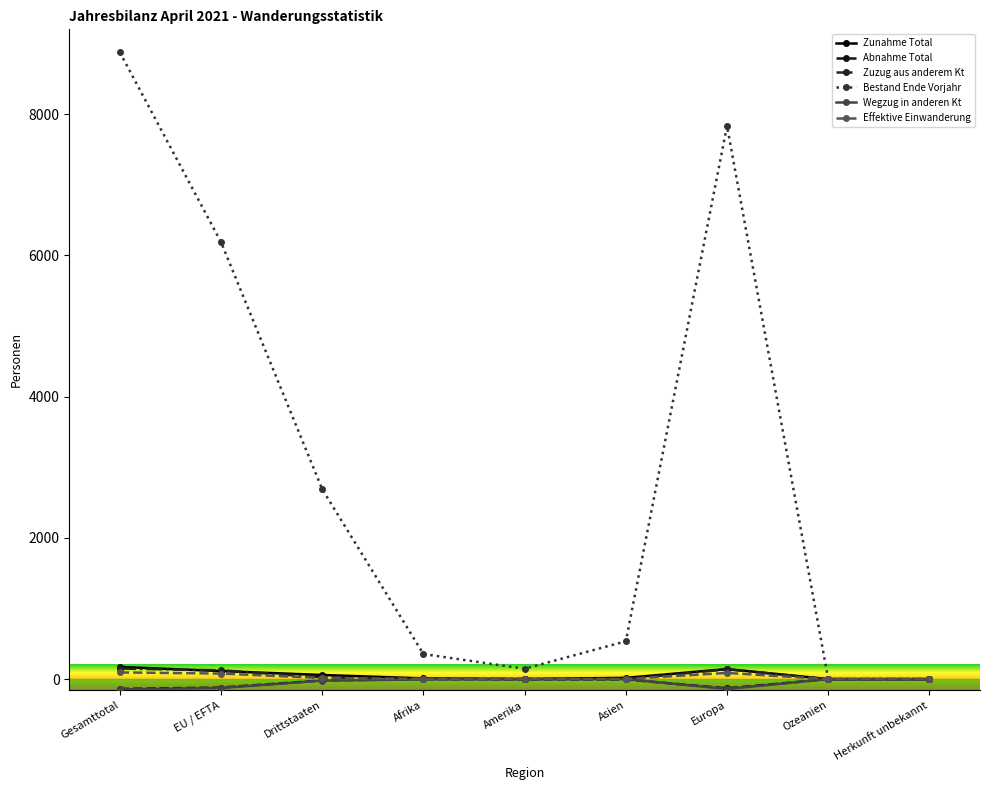

At how many categories does at least one series exceed 6569?

2